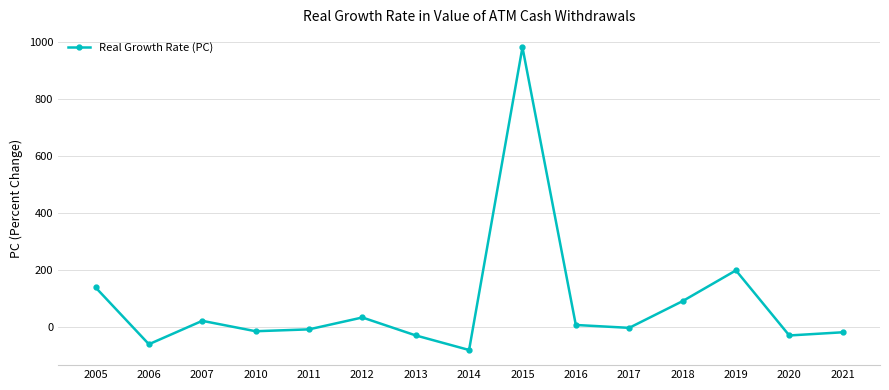

Between 2018 and 2015, which is larger?

2015